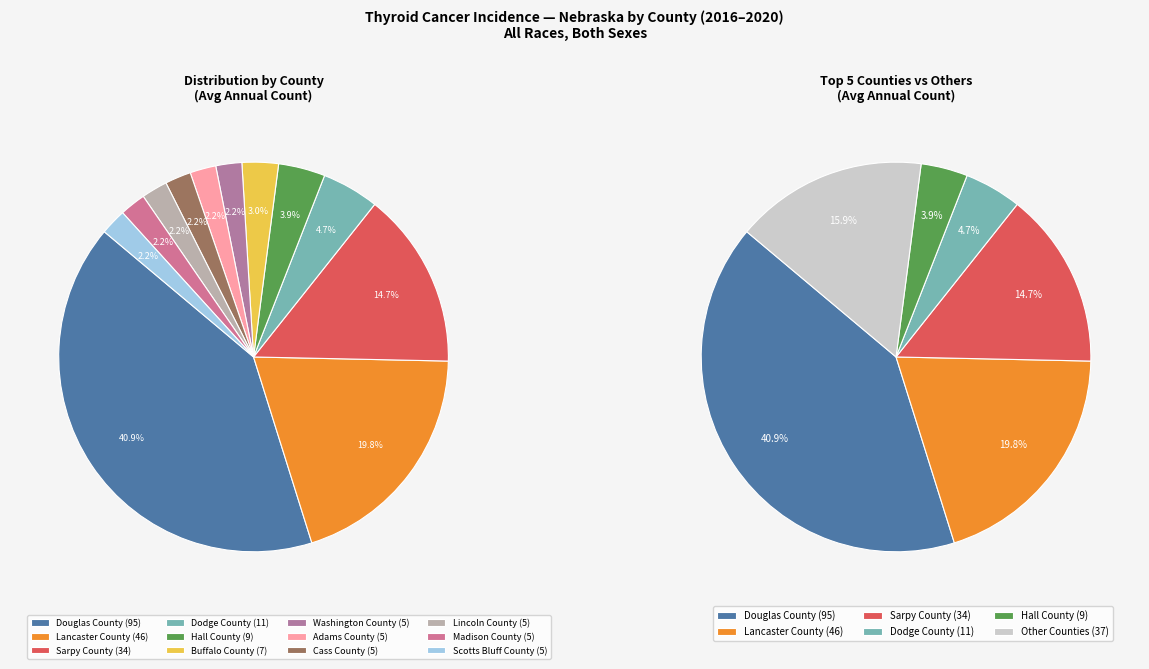

To the nearest percent, what percentage of the pie is Dodge County?

5%